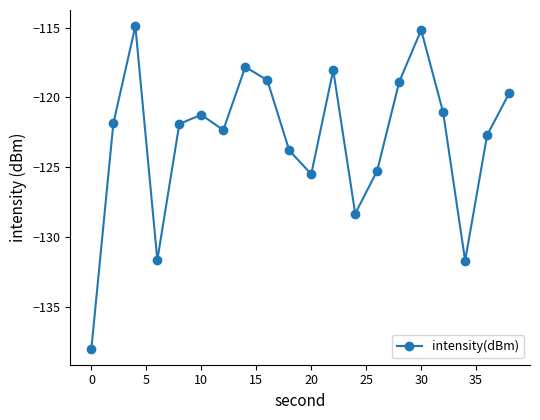

What is the sum of all values?

-2458.6